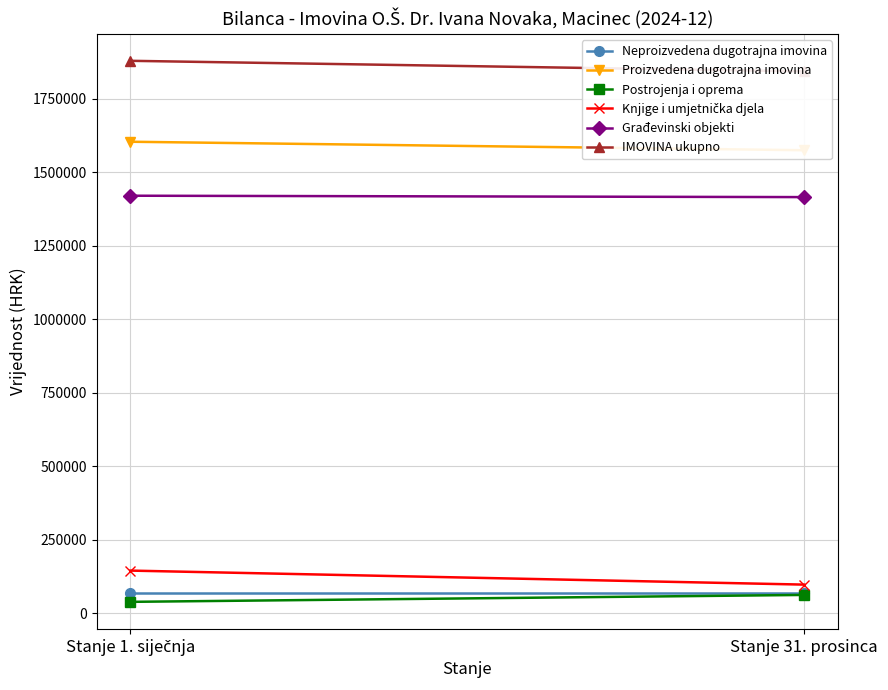

At which label does IMOVINA ukupno reach its minimum?

Stanje 31. prosinca